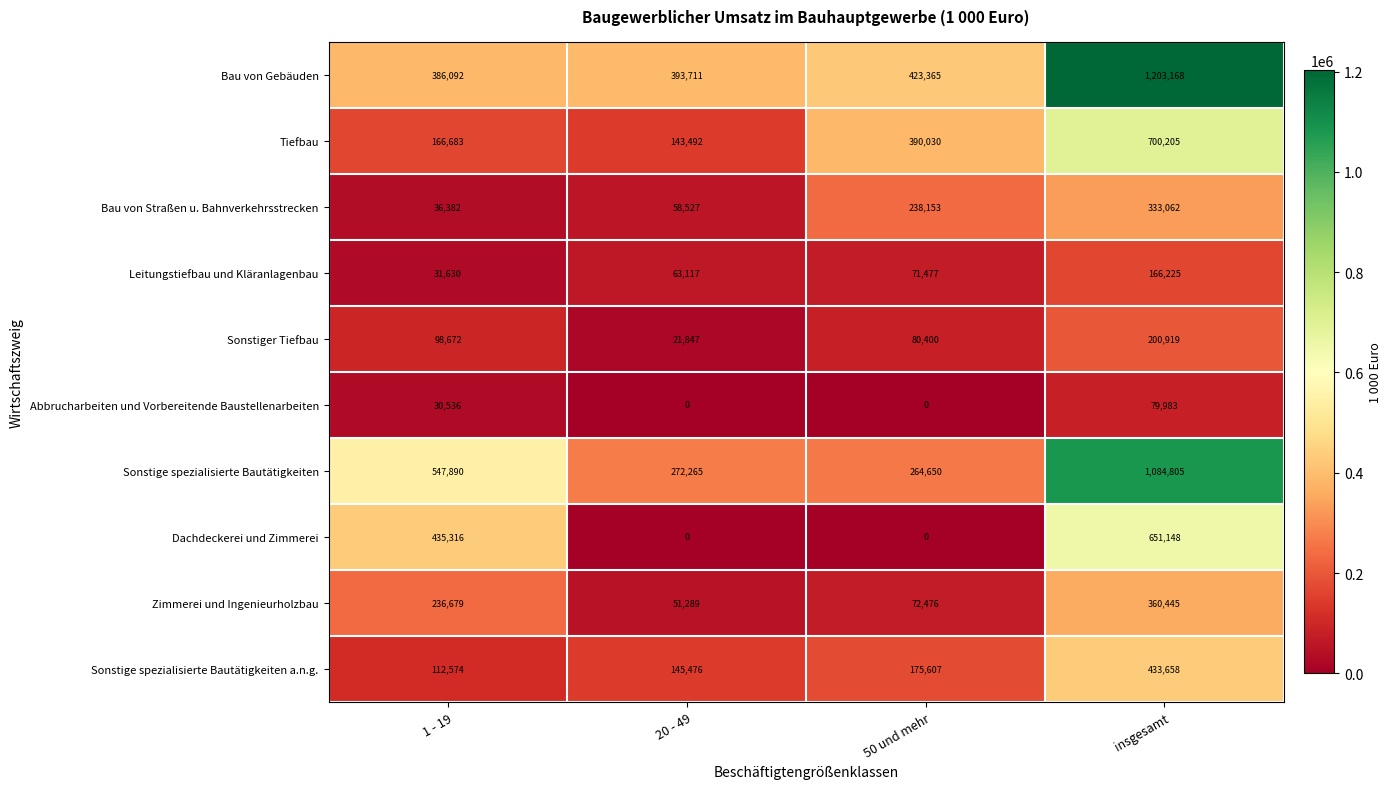

Rank the series at insgesamt from lowest to highest value.

Abbrucharbeiten und Vorbereitende Baustellenarbeiten, Leitungstiefbau und Kläranlagenbau, Sonstiger Tiefbau, Bau von Straßen u. Bahnverkehrsstrecken, Zimmerei und Ingenieurholzbau, Sonstige spezialisierte Bautätigkeiten a.n.g., Dachdeckerei und Zimmerei, Tiefbau, Sonstige spezialisierte Bautätigkeiten, Bau von Gebäuden